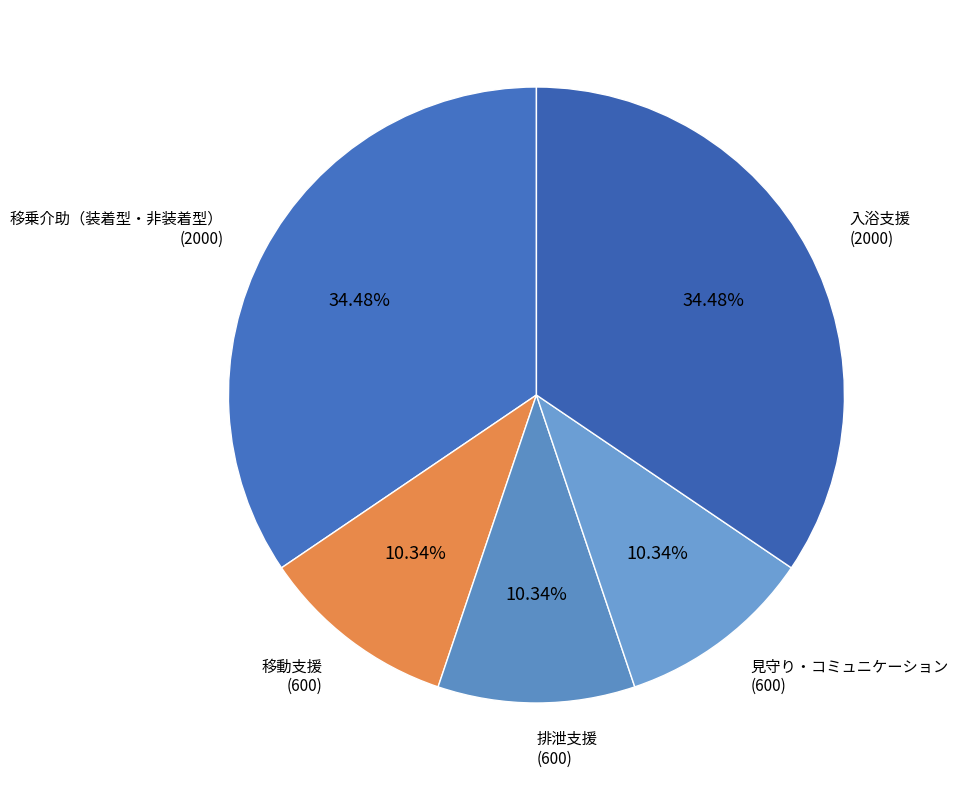

How many slices are in this pie chart?

5